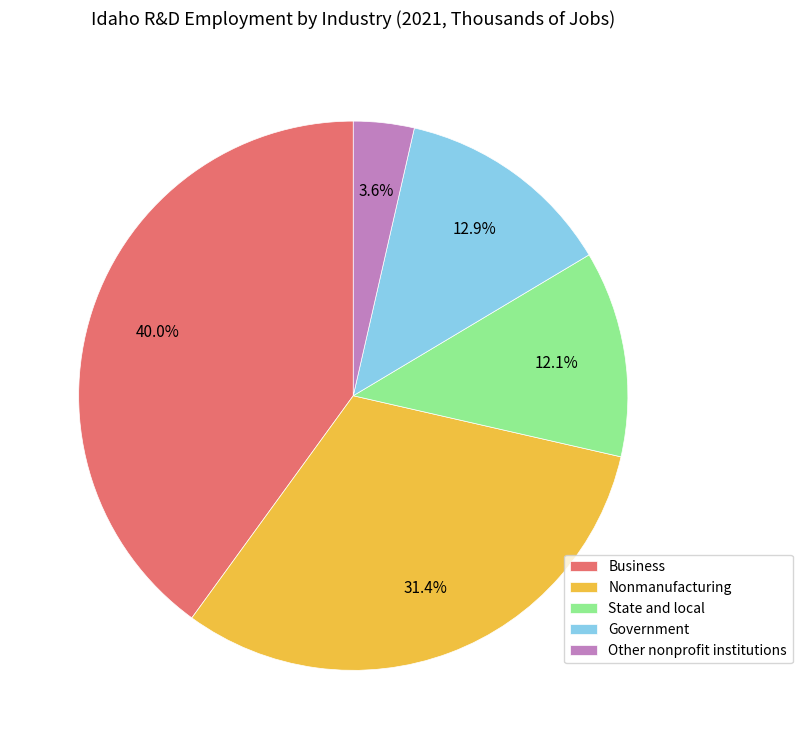

Count the number of slices in the pie.

5